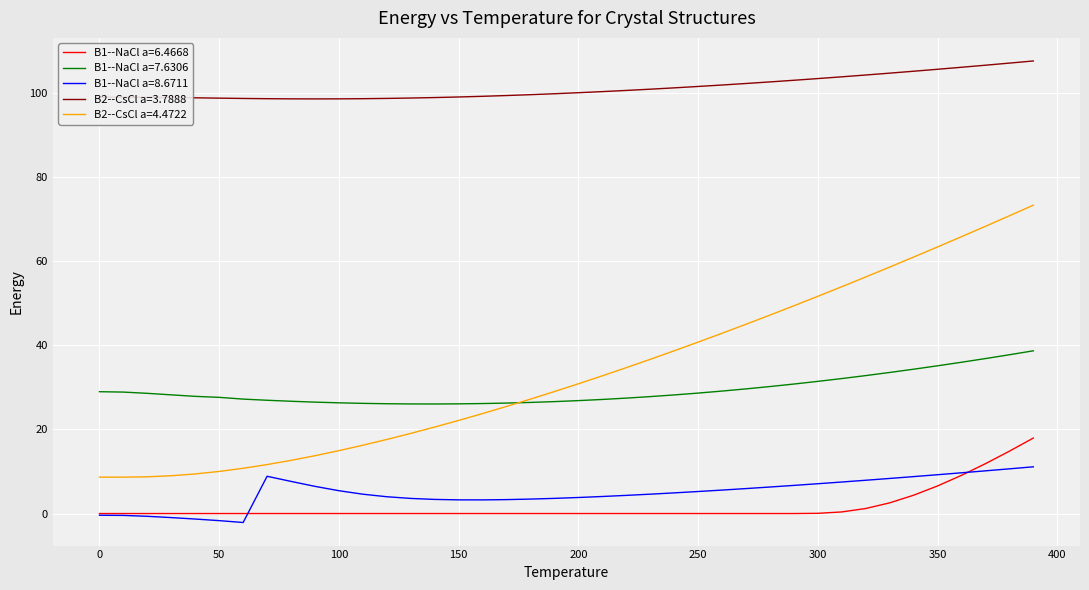

What is the difference between the second highest and second lowest values in the B1--NaCl a=8.6711 series?

12.3